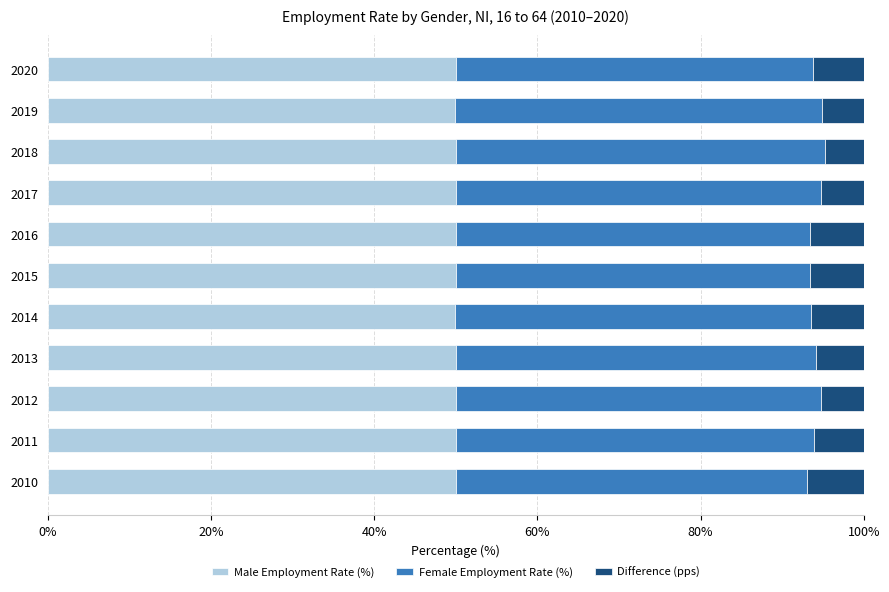

What is the total value across all series at 2020?

100.0